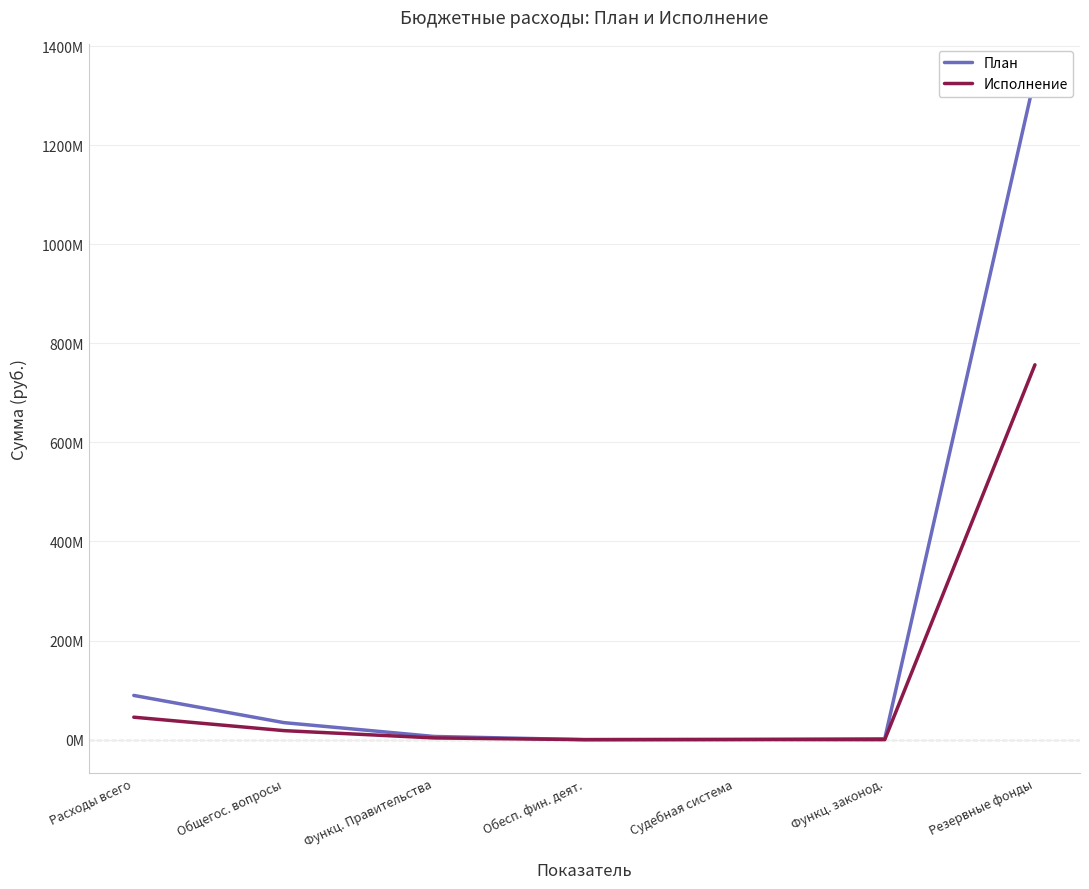

True or false: Исполнение and План cross at least once.

False